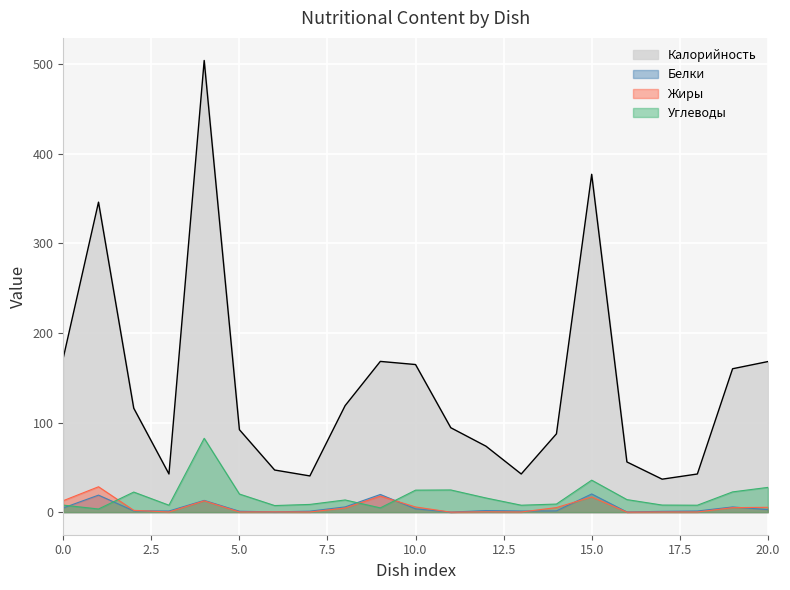

Does the chart display data point markers on the line(s)?

No